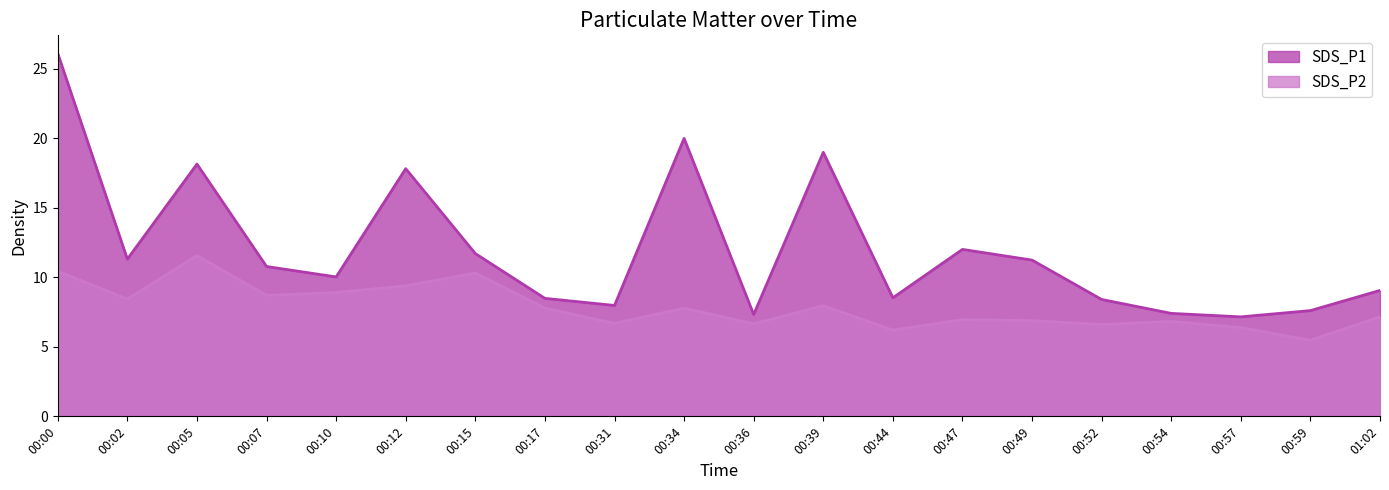

What is the label of the 4th point from the left?

00:07